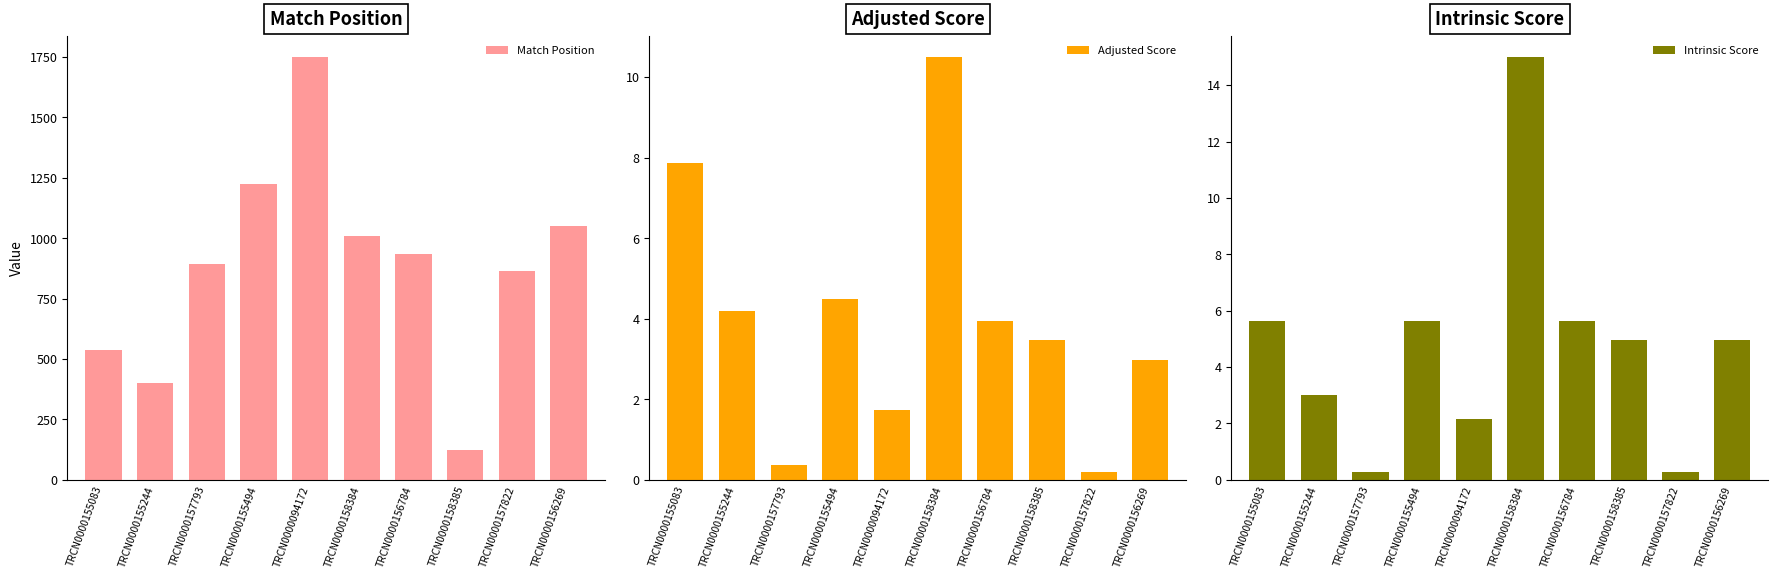

What are all the series names shown in the legend?

Match Position, Adjusted Score, Intrinsic Score